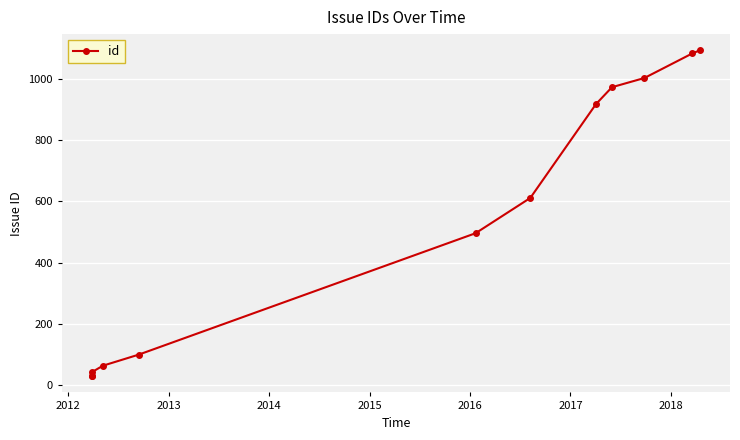

What is the minimum value shown in the chart?

30